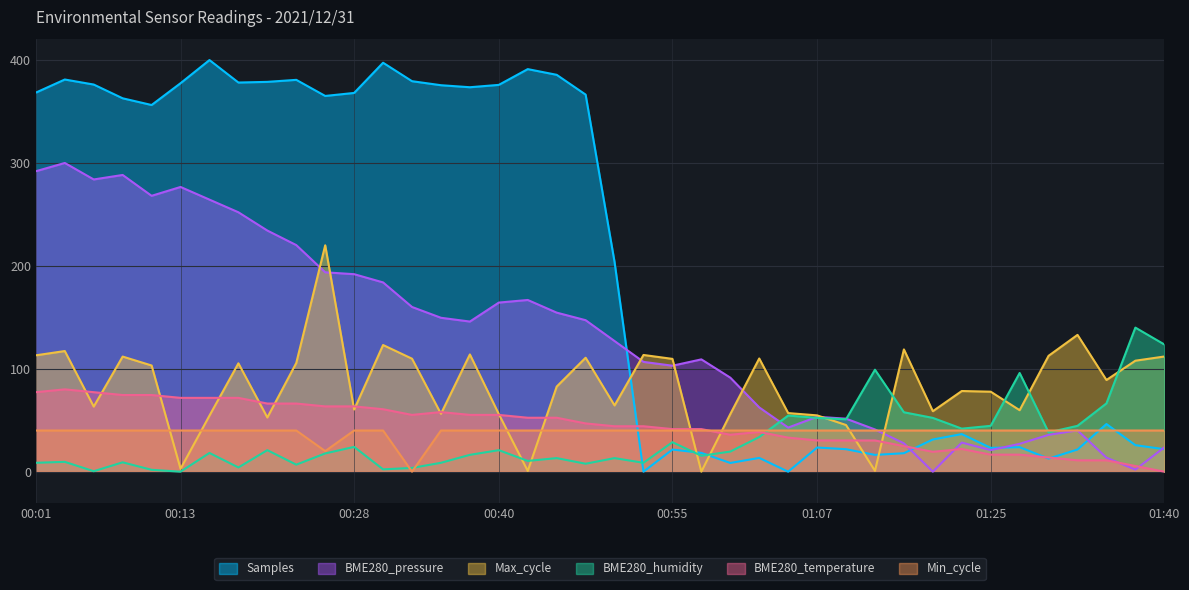

How many intersections are there between Min_cycle and BME280_temperature?

1